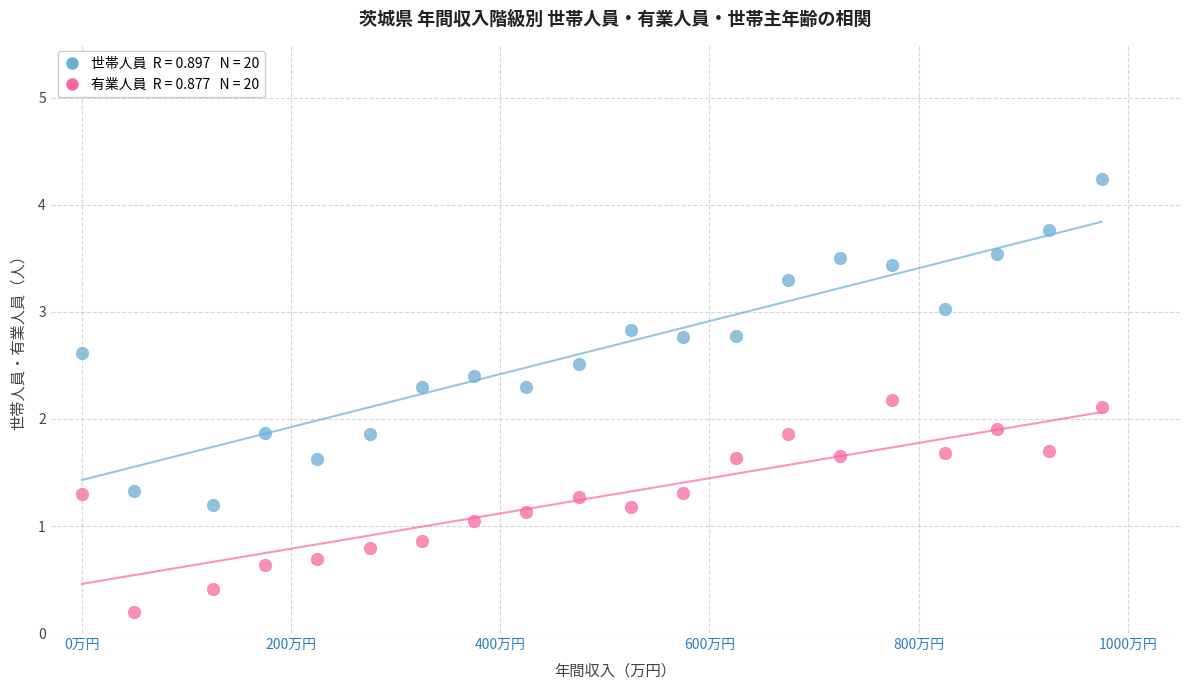

Across all data points, what is the range of Y values (max minus min)?

4.0